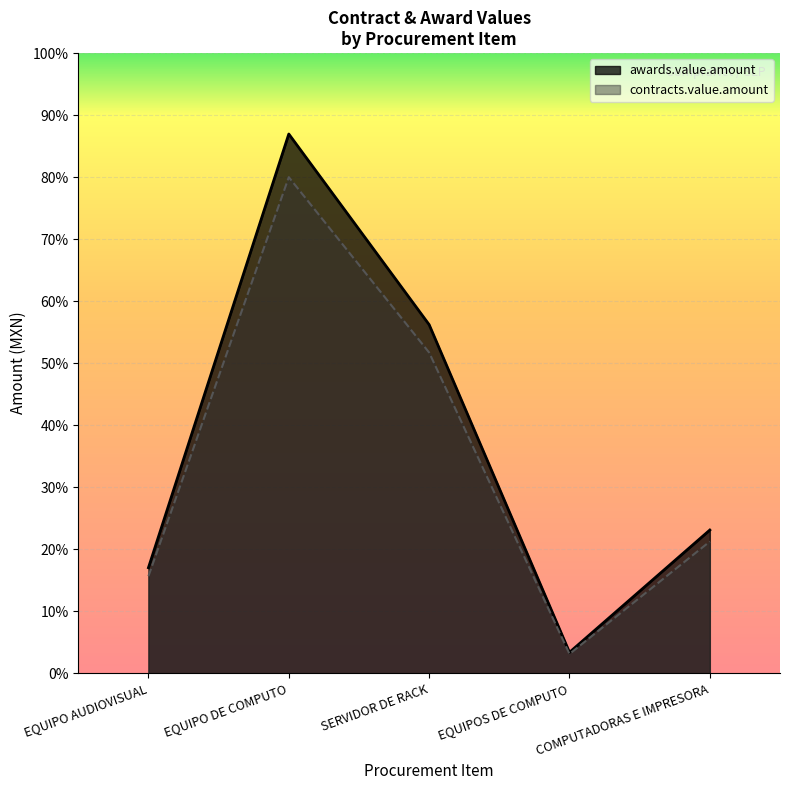

Rank the series at EQUIPO AUDIOVISUAL from highest to lowest value.

awards.value.amount, contracts.value.amount